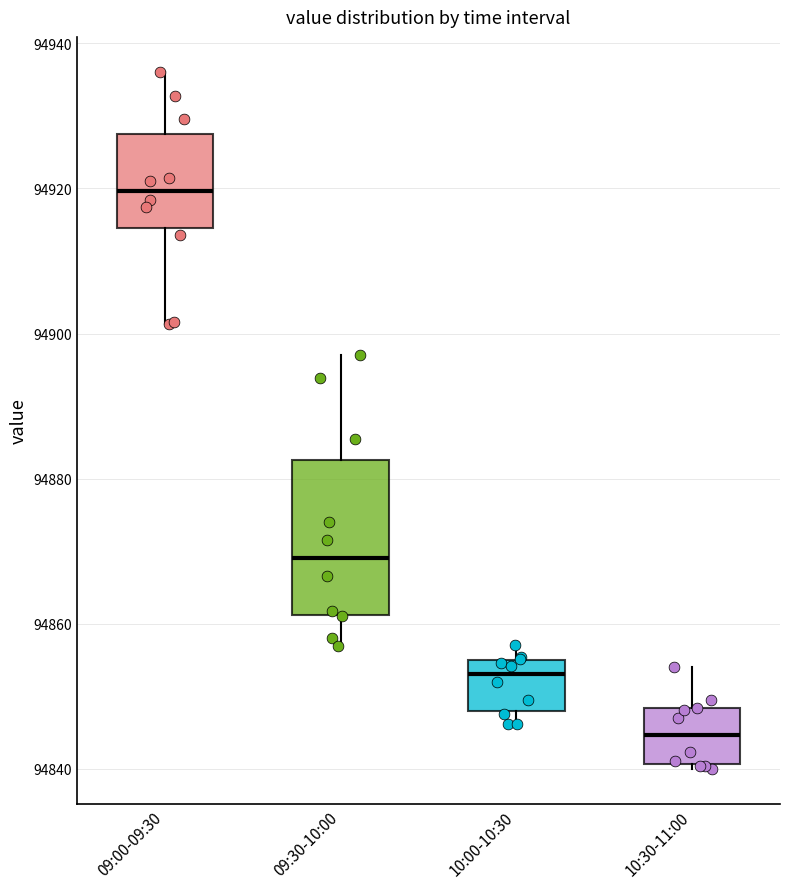

Reading left to right, read every box against the y-axis: the position of its median line, the range the box covers, and the ends of its whiskers. The values are not printed on the chart, so give them approximately, as read against the axis.

09:00-09:30: median 94920, box 94914 to 94928, whiskers 94902 to 94936
09:30-10:00: median 94870, box 94862 to 94882, whiskers 94856 to 94898
10:00-10:30: median 94854 (just below the box's upper edge), box 94848 to 94854, whiskers 94846 to 94858
10:30-11:00: median 94844, box 94840 to 94848, whiskers 94840 (just below the box's lower edge) to 94854